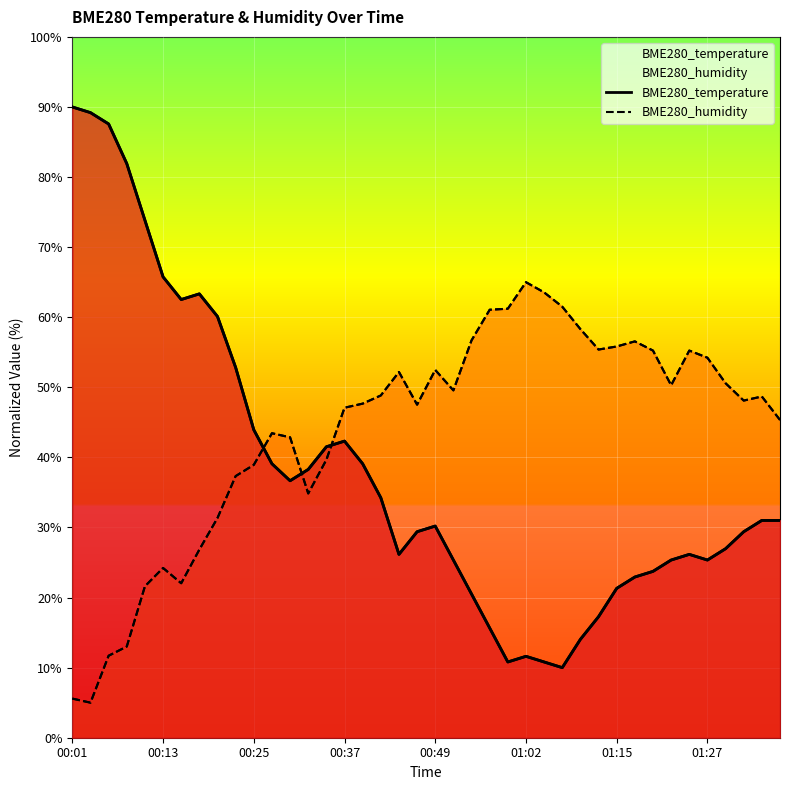

Reading right to left, extract all data points from this chart.

BME280_temperature: 31.0	31.0	29.4	27.0	25.4	26.2	25.4	23.7	22.9	21.3	17.3	14.0	10.0	10.8	11.6	10.8	15.7	20.5	25.4	30.2	29.4	26.2	34.2	39.1	42.3	41.5	38.3	36.7	39.1	43.9	52.8	60.1	63.3	62.5	65.8	73.8	81.9	87.6	89.2	90.0
BME280_humidity: 45.3	48.7	48.1	50.6	54.2	55.2	50.3	55.2	56.6	55.8	55.4	58.3	61.5	63.5	65.0	61.2	61.1	56.7	49.6	52.5	47.5	52.2	48.8	47.7	47.1	39.7	34.9	42.9	43.4	38.9	37.3	31.4	26.8	22.0	24.2	21.6	13.0	11.7	5.0	5.6